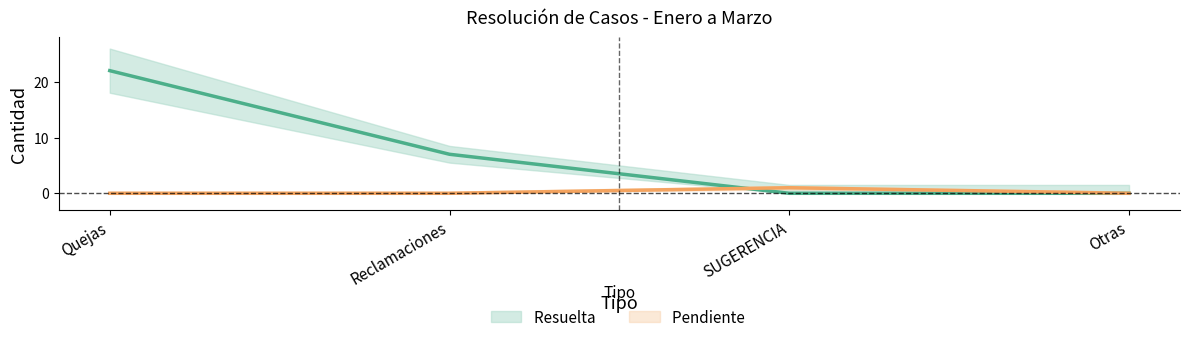

True or false: Resuelta  has more than 1 points higher than both neighbors.

False